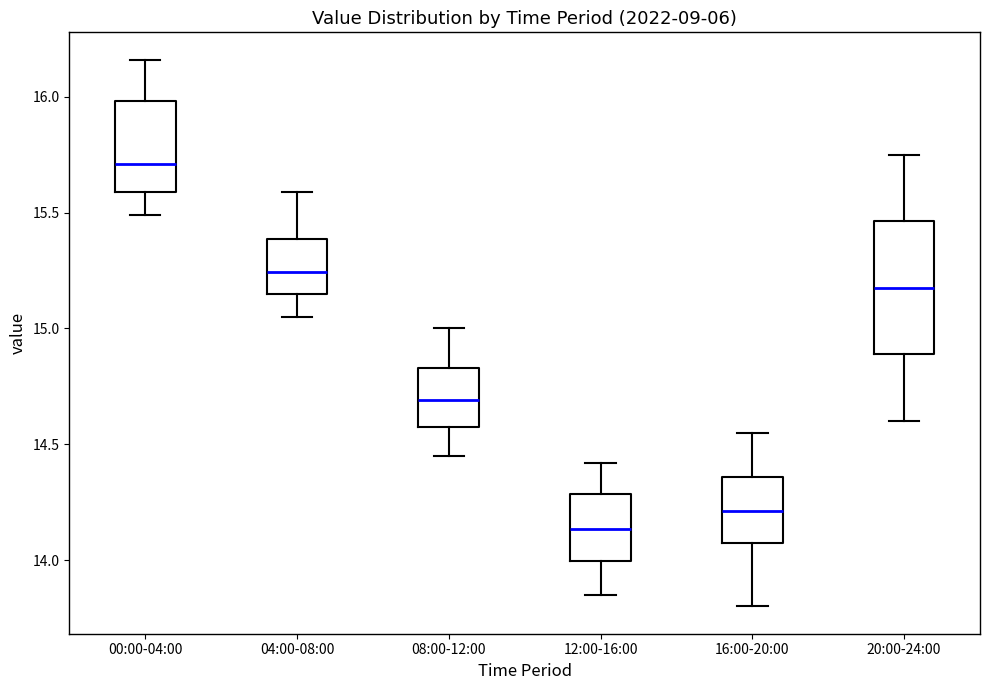

Reading left to right, read every box against the y-axis: the position of its median line, the range the box covers, and the ends of its whiskers. The values are not printed on the chart, so give them approximately, as read against the axis.

00:00-04:00: median 15.70, box 15.60 to 16.00, whiskers 15.50 to 16.15
04:00-08:00: median 15.25, box 15.15 to 15.40, whiskers 15.05 to 15.60
08:00-12:00: median 14.70, box 14.55 to 14.85, whiskers 14.45 to 15.00
12:00-16:00: median 14.15, box 14.00 to 14.30, whiskers 13.85 to 14.40
16:00-20:00: median 14.20, box 14.05 to 14.35, whiskers 13.80 to 14.55
20:00-24:00: median 15.20, box 14.90 to 15.45, whiskers 14.60 to 15.75